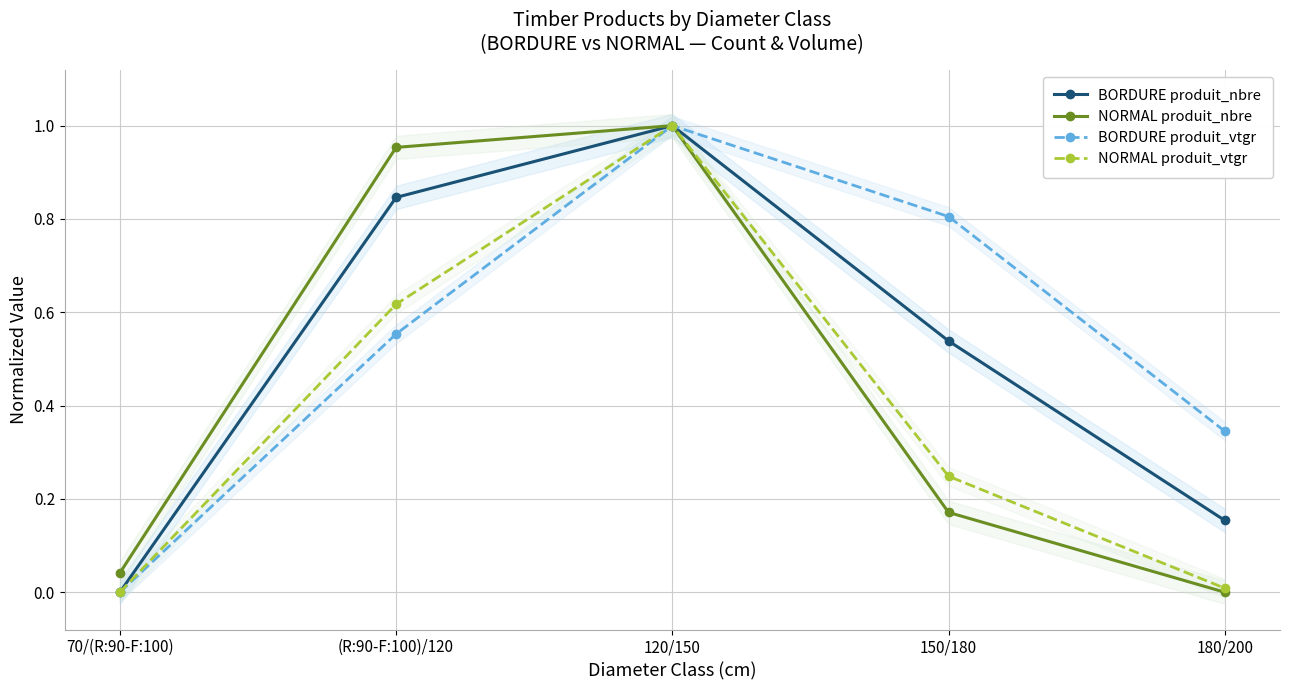

List the series in order of their overall mean, highest first.

BORDURE produit_vtgr, BORDURE produit_nbre, NORMAL produit_nbre, NORMAL produit_vtgr